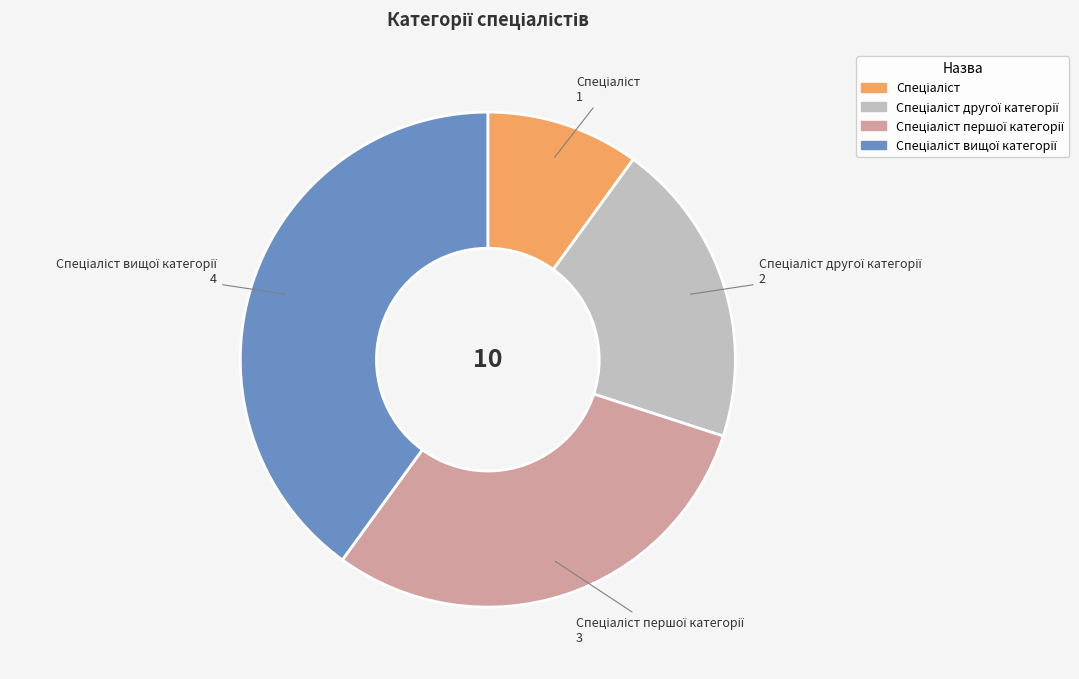

Is there any slice that represents more than half of the pie?

No